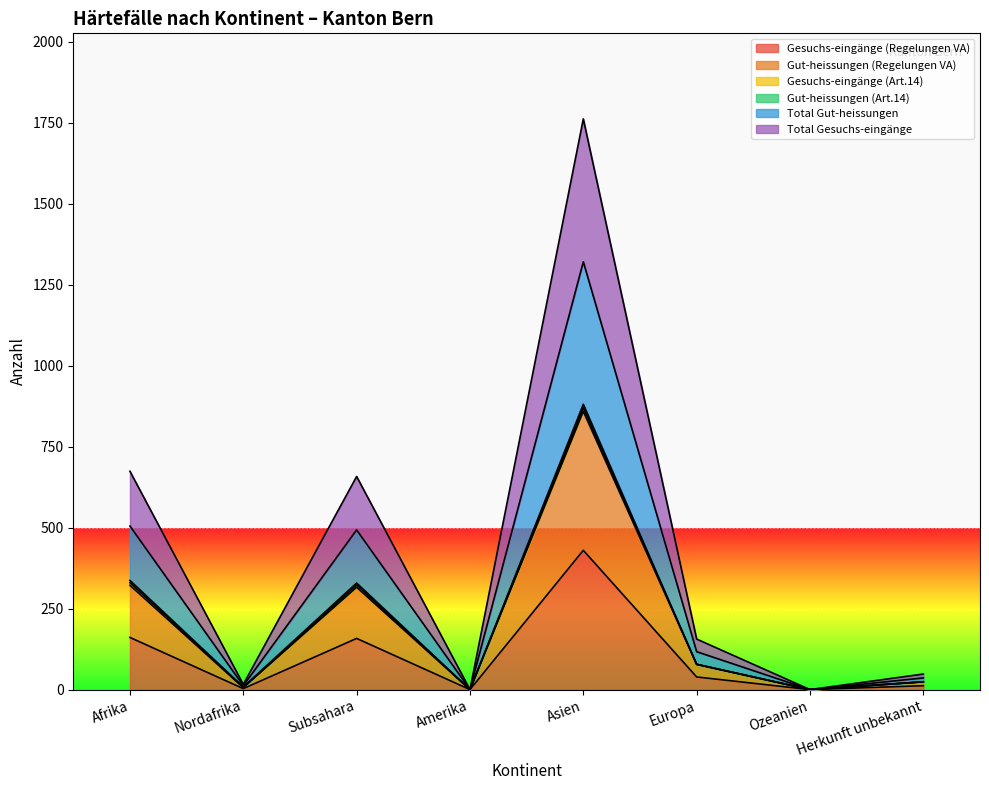

Where is the first local maximum for Total Gesuchs-eingänge?

Subsahara